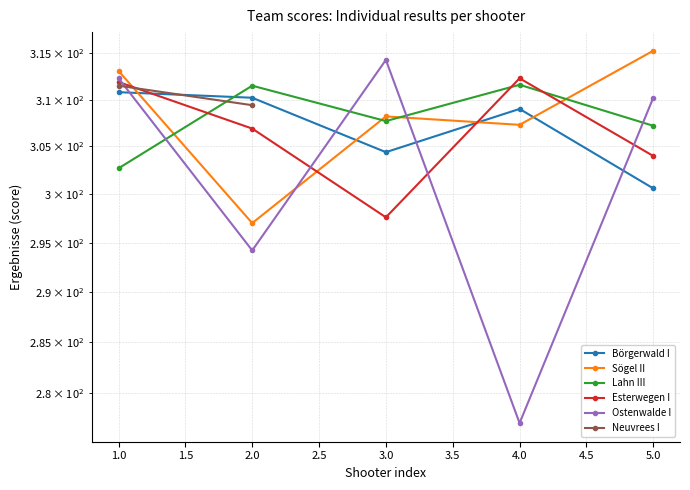

How many times do Ostenwalde I and Börgerwald I cross each other?

4